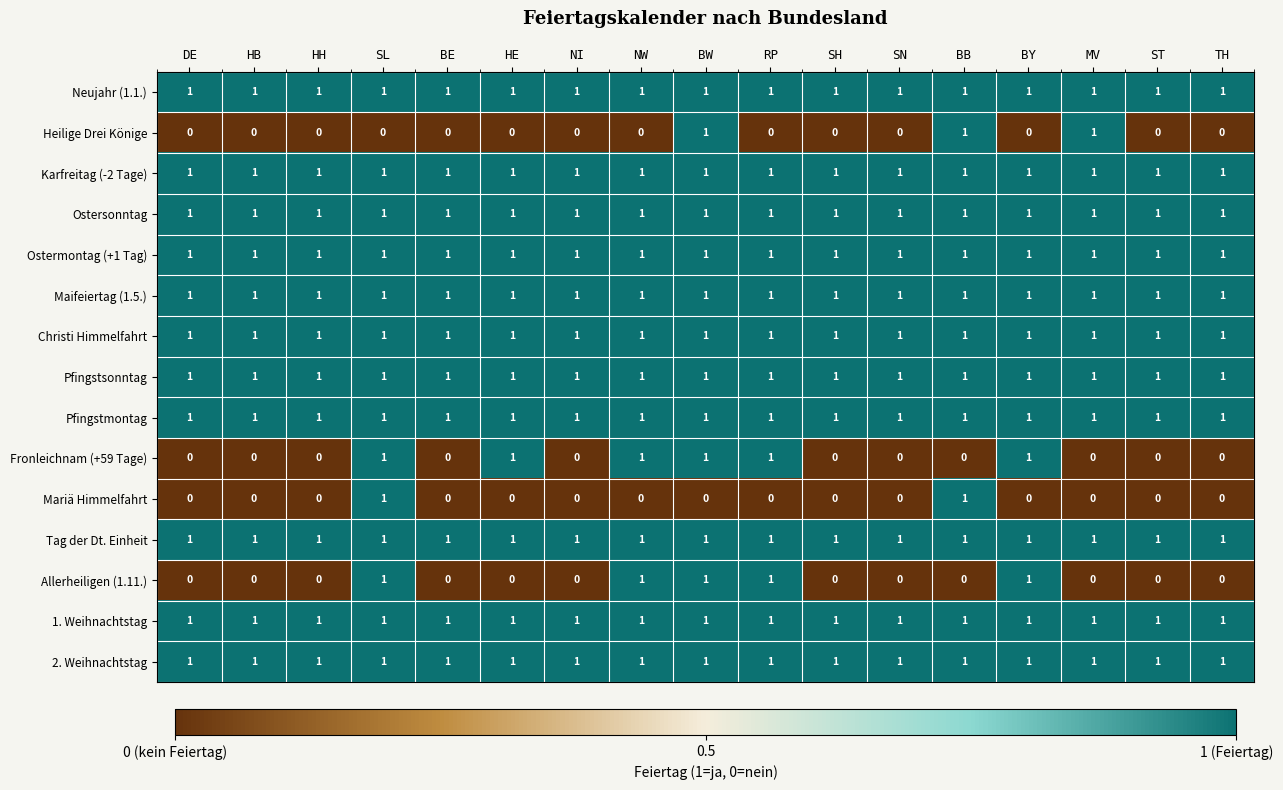

The value of Pfingstmontag at SH is 2. True or false?

False